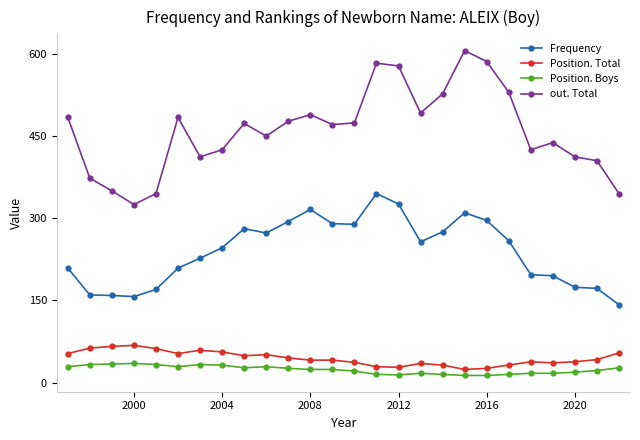

List the series in order of their peak value, lowest first.

Position. Boys, Position. Total, Frequency, out. Total